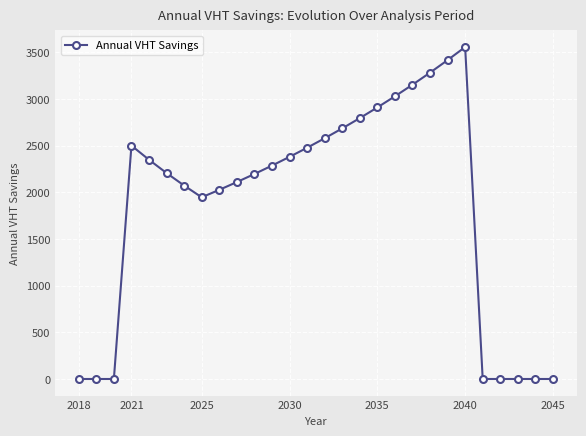

What is the maximum value shown in the chart?

3557.2